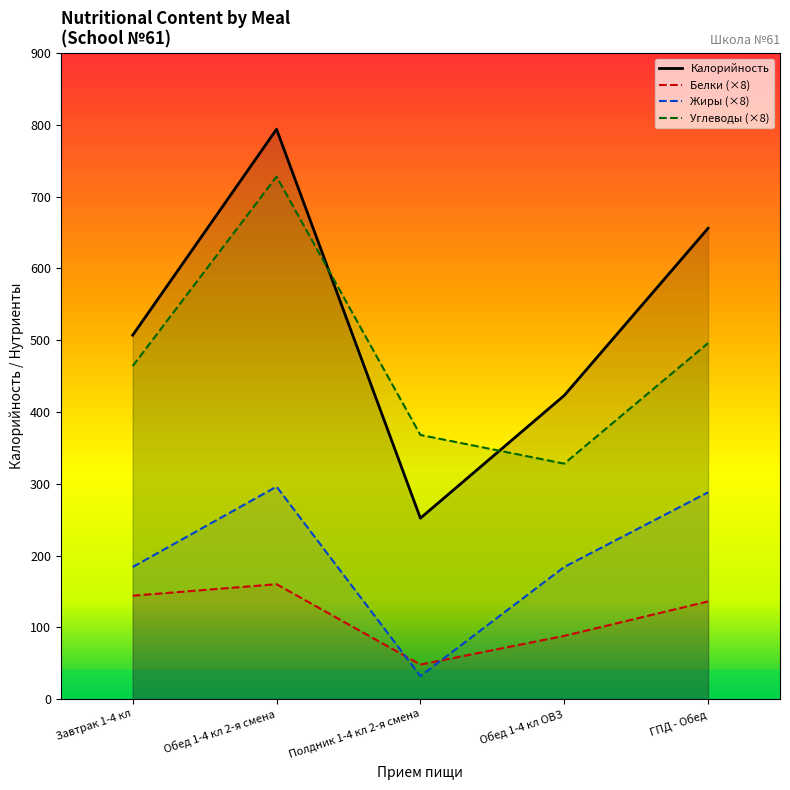

Does the chart display data point markers on the line(s)?

No